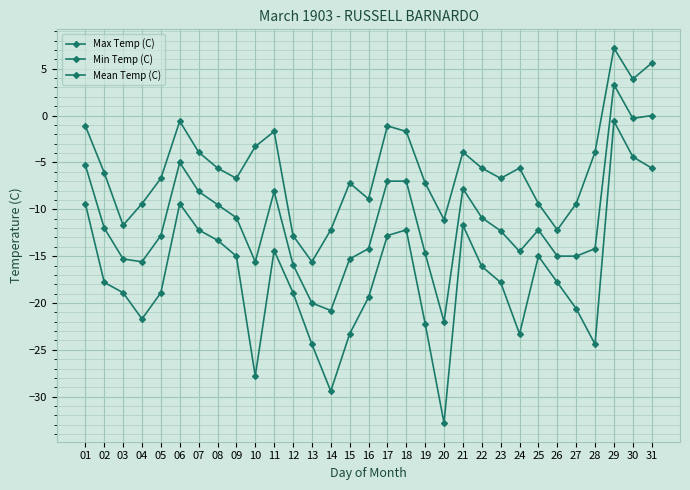

What is the difference between the maximum and second lowest values in the Min Temp (C) series?

28.8